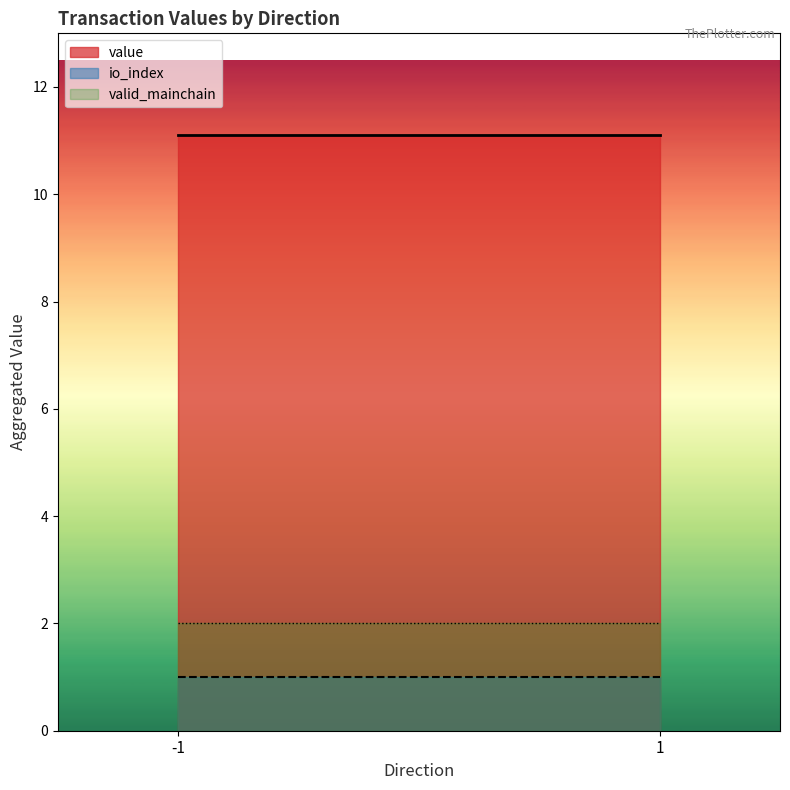

At how many categories does at least one series exceed 4?

2